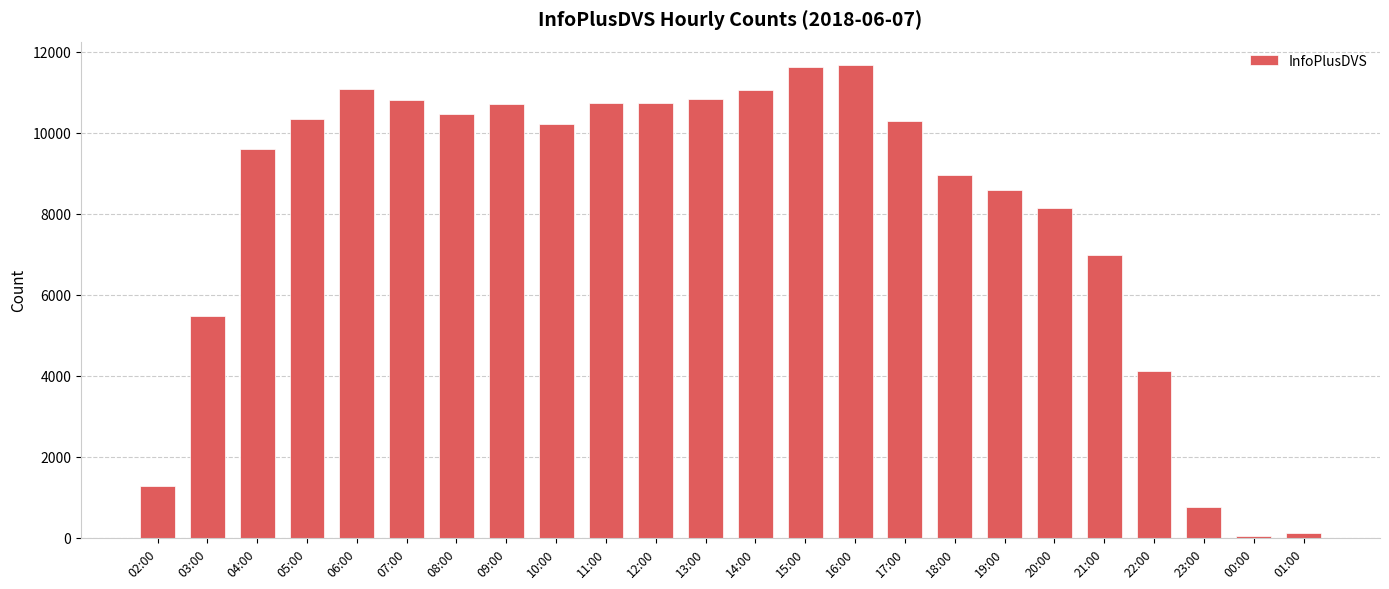

What is the ratio of the value at 12:00 to the value at 11:00?

1.0